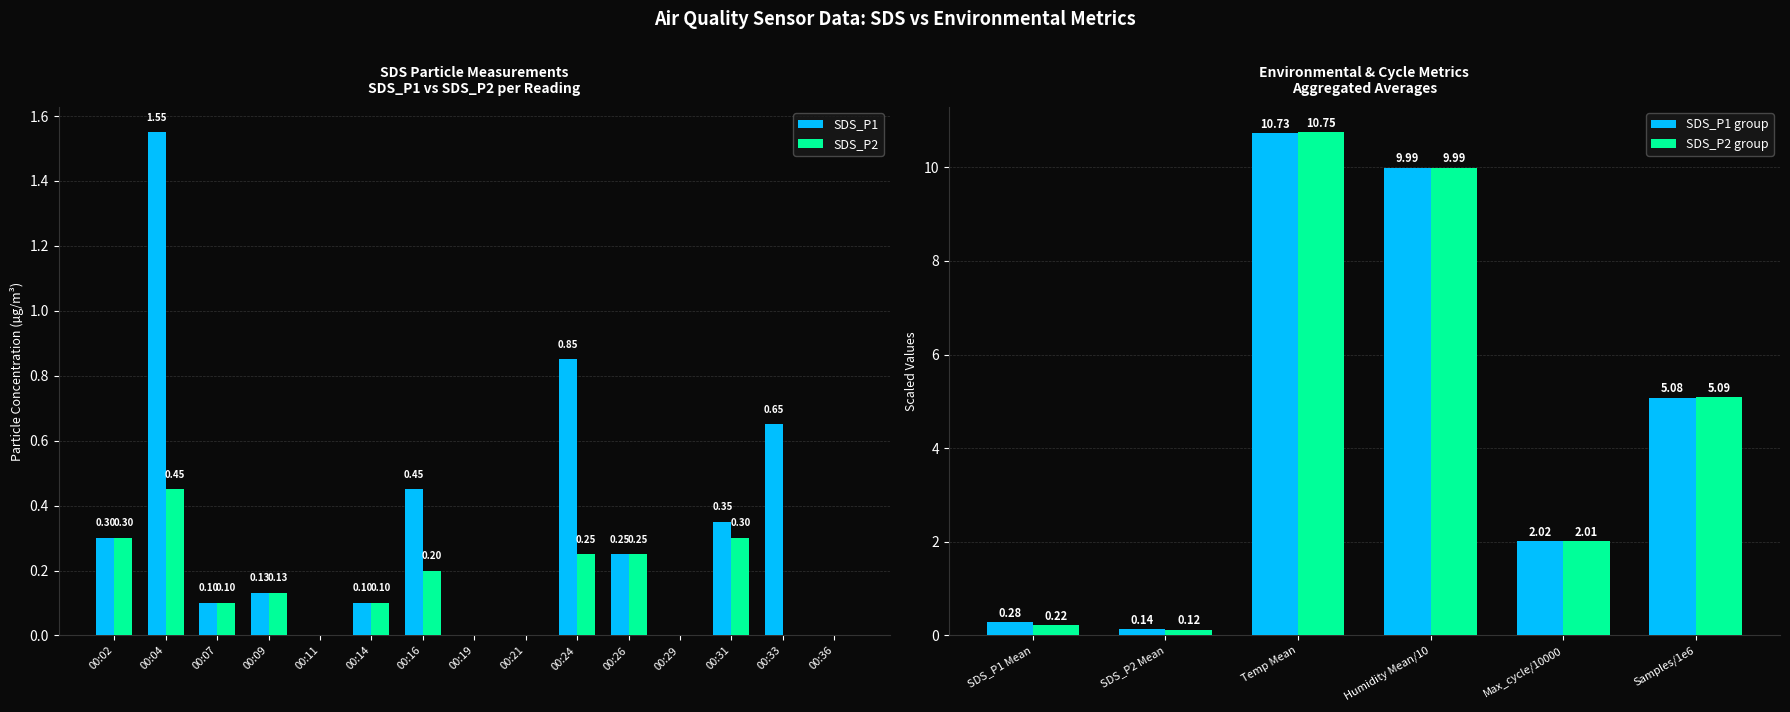

At which category is the sum across all series the highest?

00:04